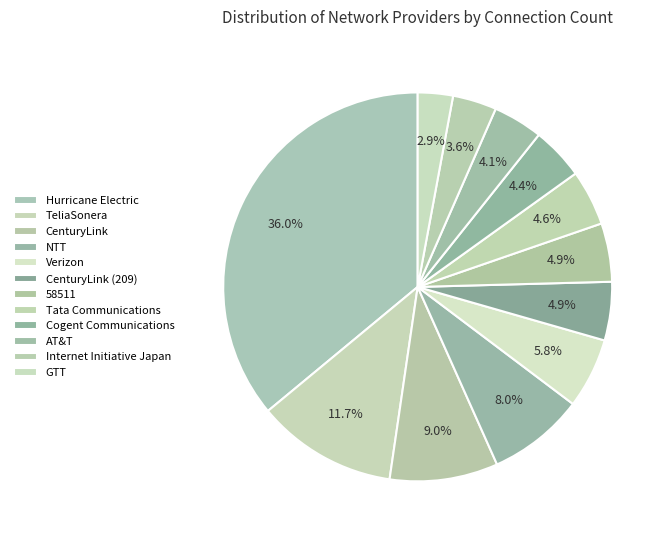

Which category has the biggest portion of the pie?

Hurricane Electric